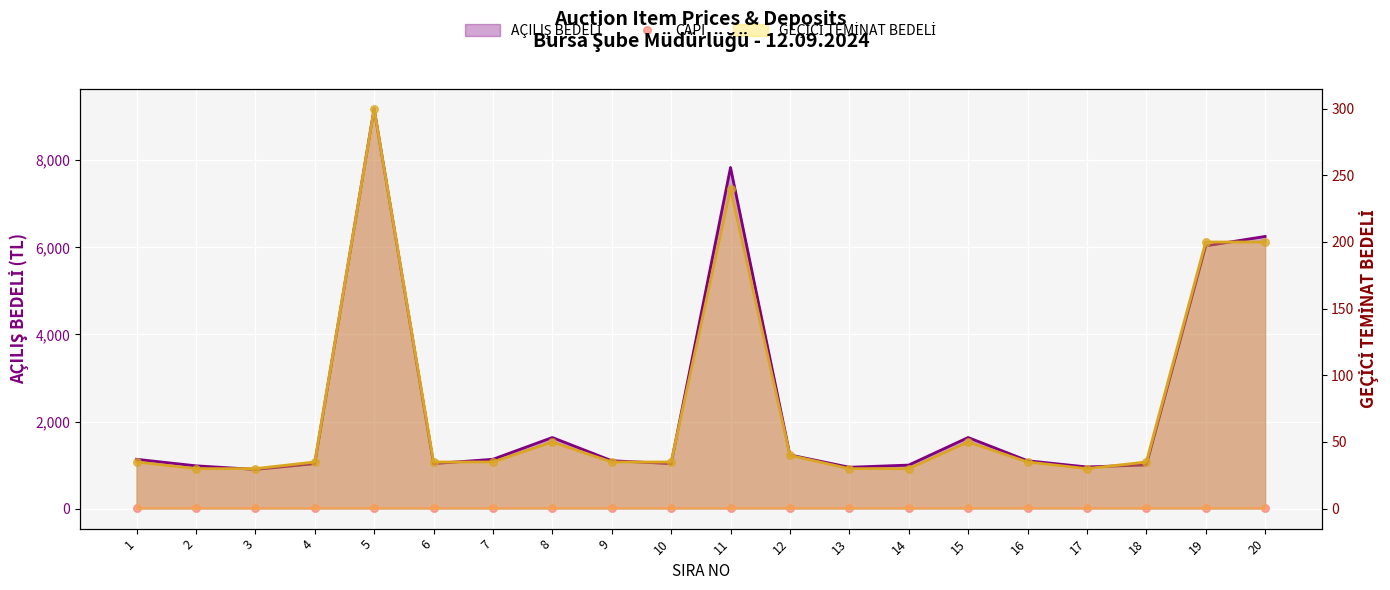

Which series contains the lowest Y value?

ÇAPI